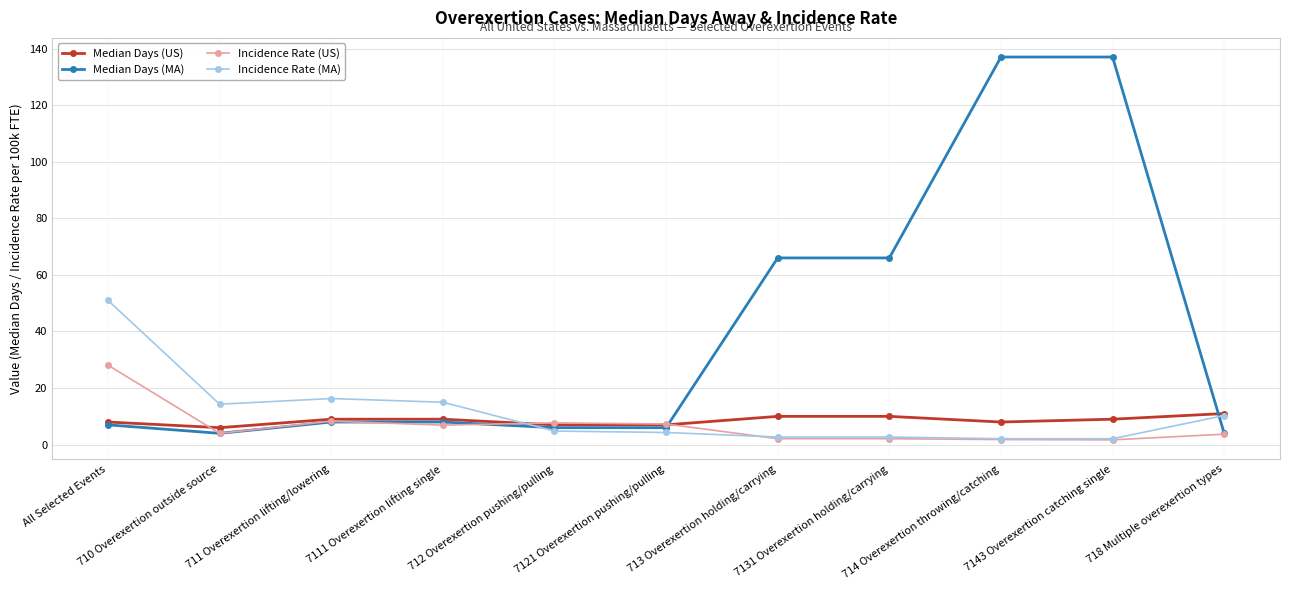

The Incidence Rate (MA) series shows 10.3 at All Selected Events. True or false?

False